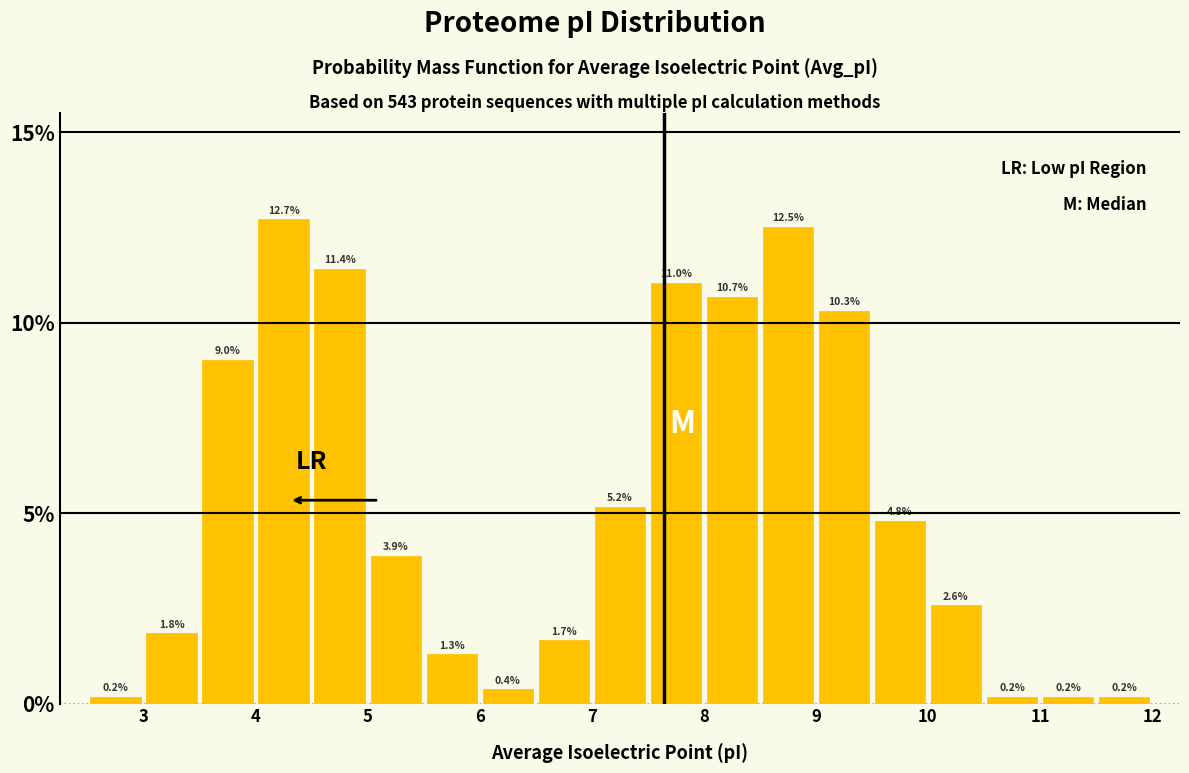

Reading left to right, list every bar in this chart as the range it spans on the x-axis followed by its height.

2.5 to 3.0: 0.2
3.0 to 3.5: 1.8
3.5 to 4.0: 9.0
4.0 to 4.5: 12.7
4.5 to 5.0: 11.4
5.0 to 5.5: 3.9
5.5 to 6.0: 1.3
6.0 to 6.5: 0.4
6.5 to 7.0: 1.7
7.0 to 7.5: 5.2
7.5 to 8.0: 11.0
8.0 to 8.5: 10.7
8.5 to 9.0: 12.5
9.0 to 9.5: 10.3
9.5 to 10.0: 4.8
10.0 to 10.5: 2.6
10.5 to 11.0: 0.2
11.0 to 11.5: 0.2
11.5 to 12.0: 0.2